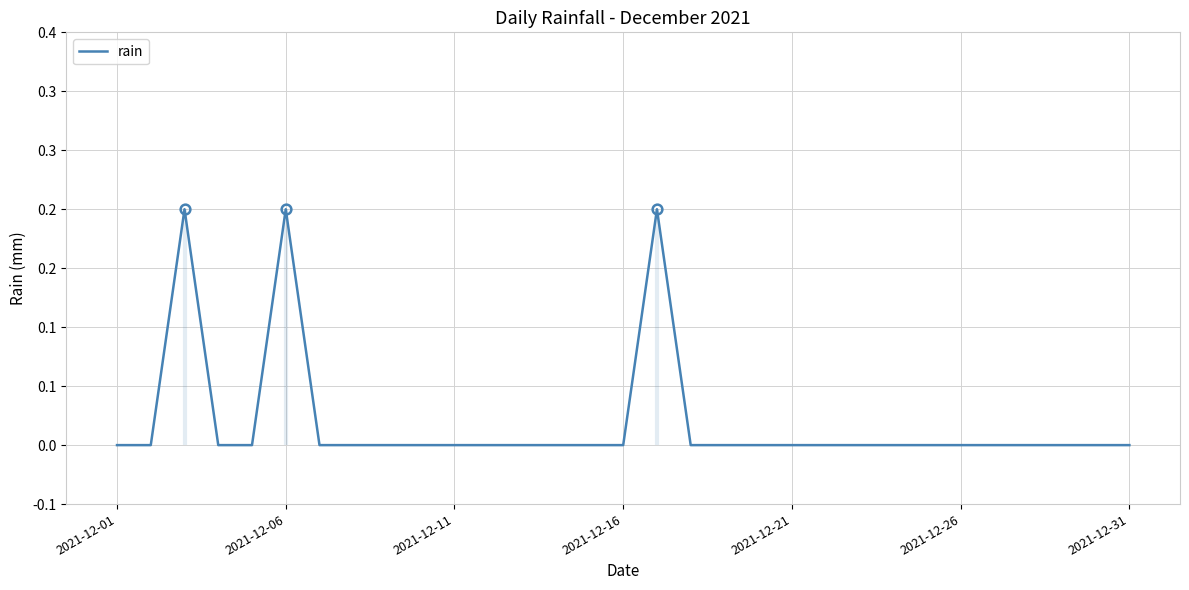

Reading right to left, extract all data points from this chart.

0.0	0.0	0.0	0.0	0.0	0.0	0.0	0.0	0.0	0.0	0.0	0.0	0.0	0.0	0.2	0.0	0.0	0.0	0.0	0.0	0.0	0.0	0.0	0.0	0.0	0.2	0.0	0.0	0.2	0.0	0.0